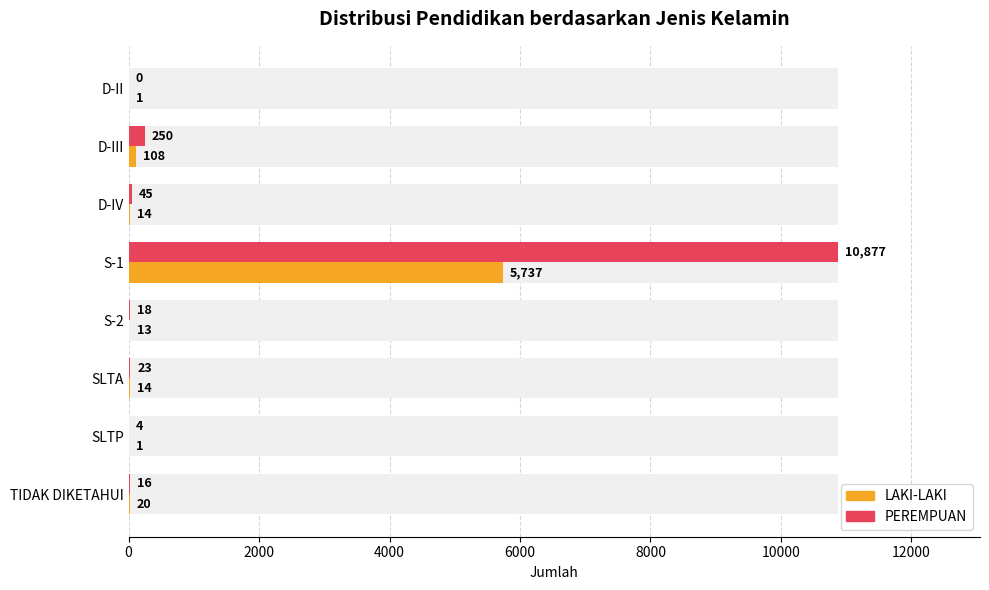

Between S-2 and D-II, which is larger?

S-2